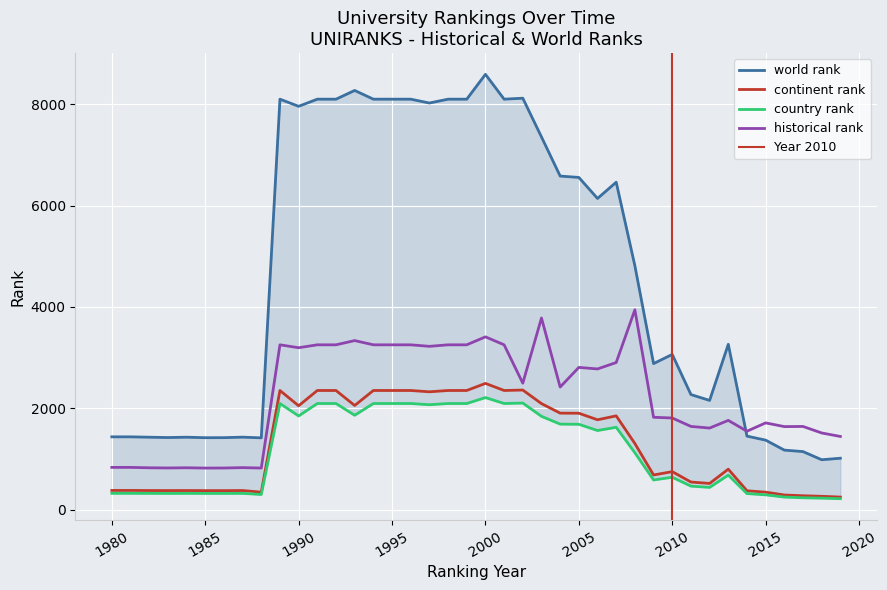

True or false: world rank and continent rank intersect in this chart.

False